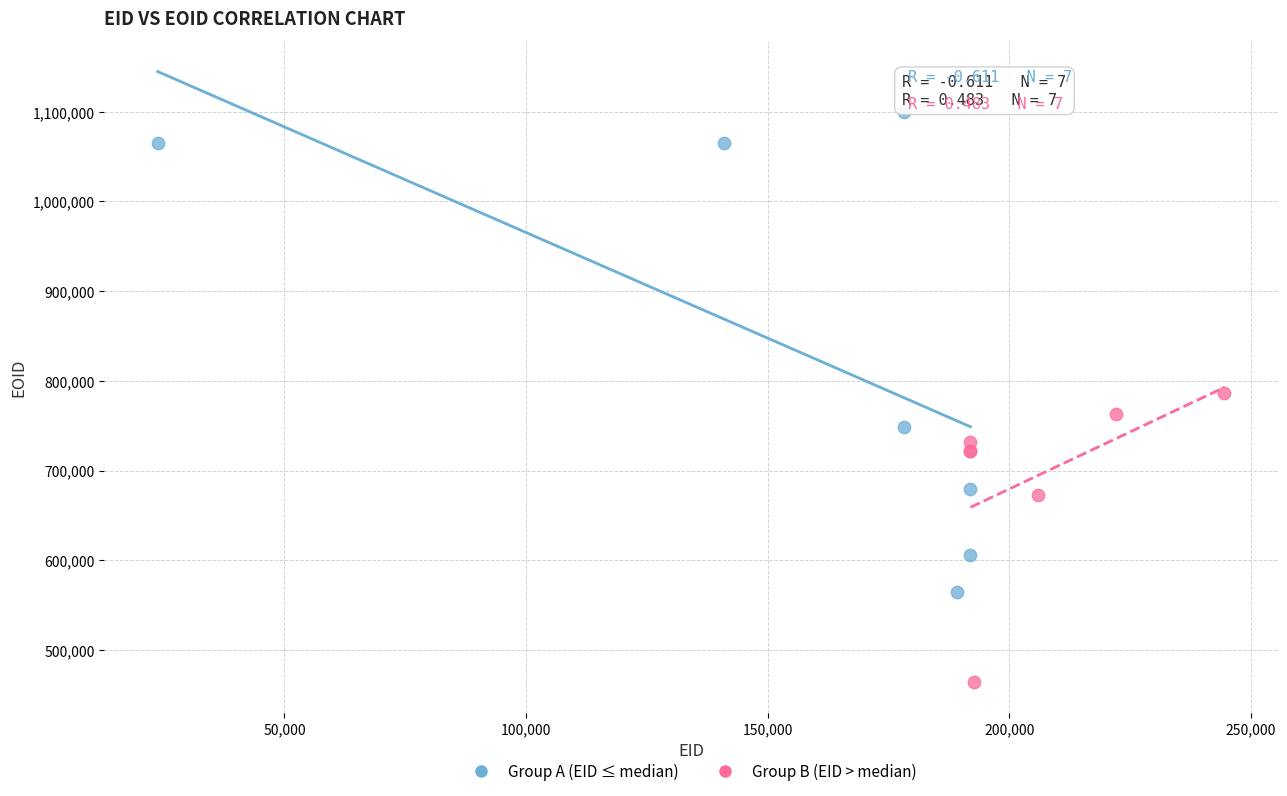

Which series has the widest spread of Y values?

Group A (EID ≤ median)